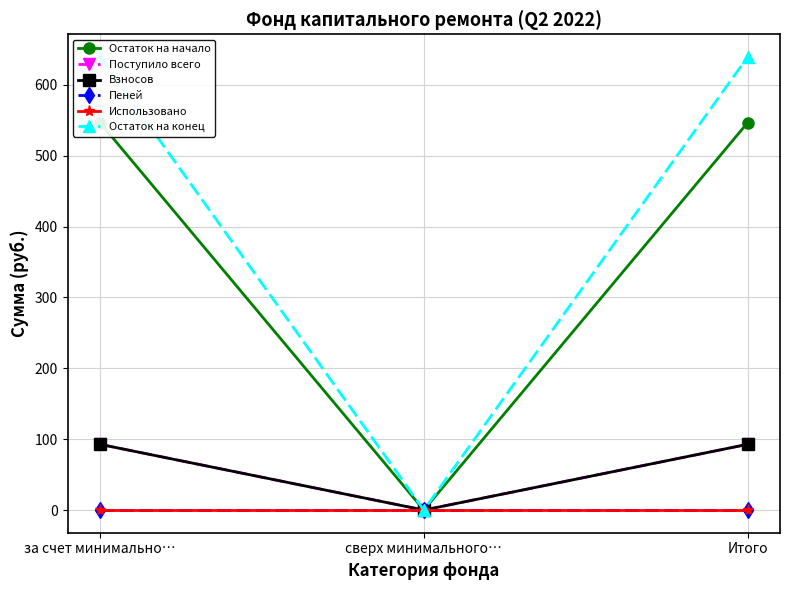

At how many categories does at least one series exceed 341?

2